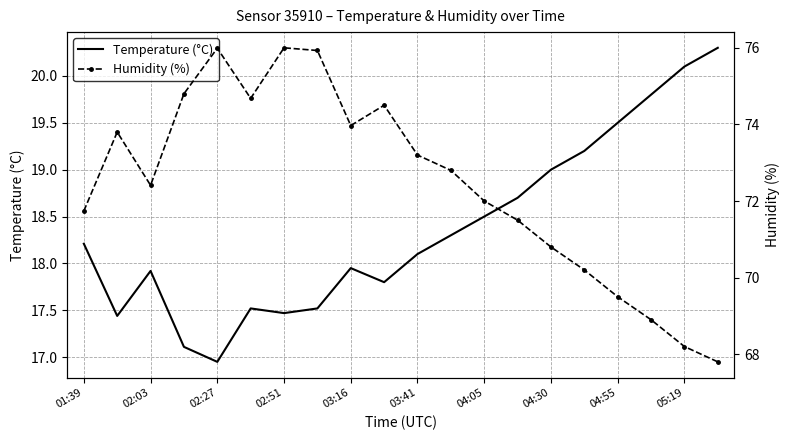

The value of Temperature (°C) at 04:30 is 19.0. True or false?

True